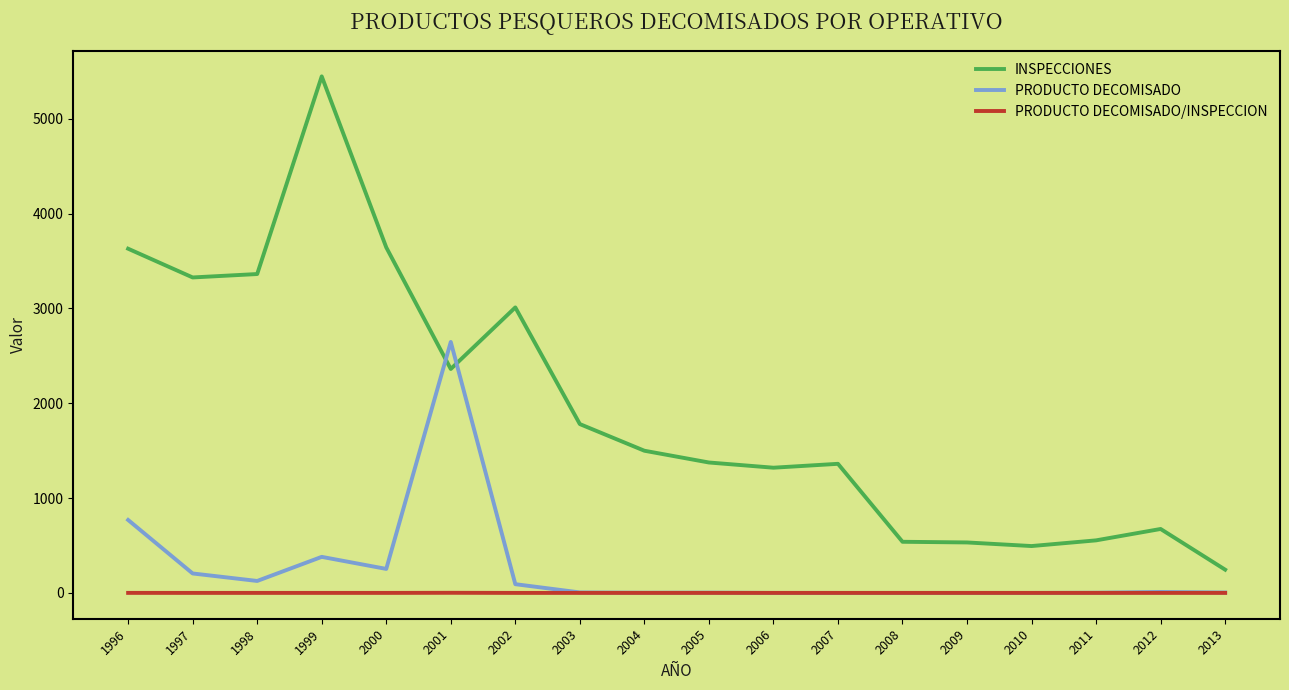

Is the value of PRODUCTO DECOMISADO at 2001 greater than the value of INSPECCIONES at 2002?

No